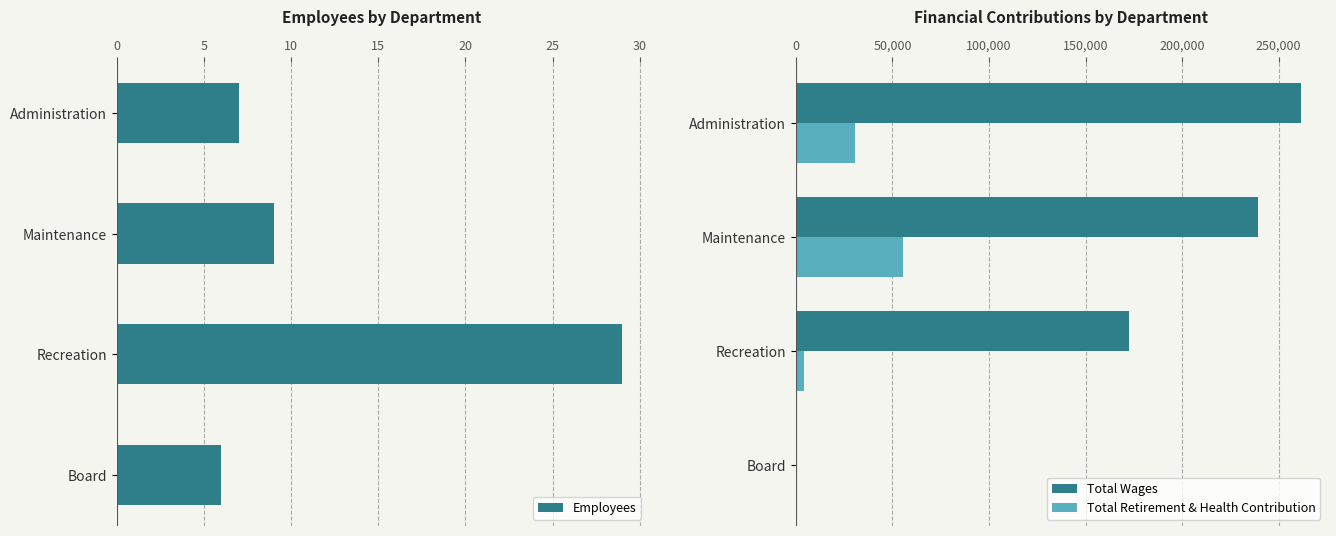

How many values in the Total Wages series are below 239221?

2